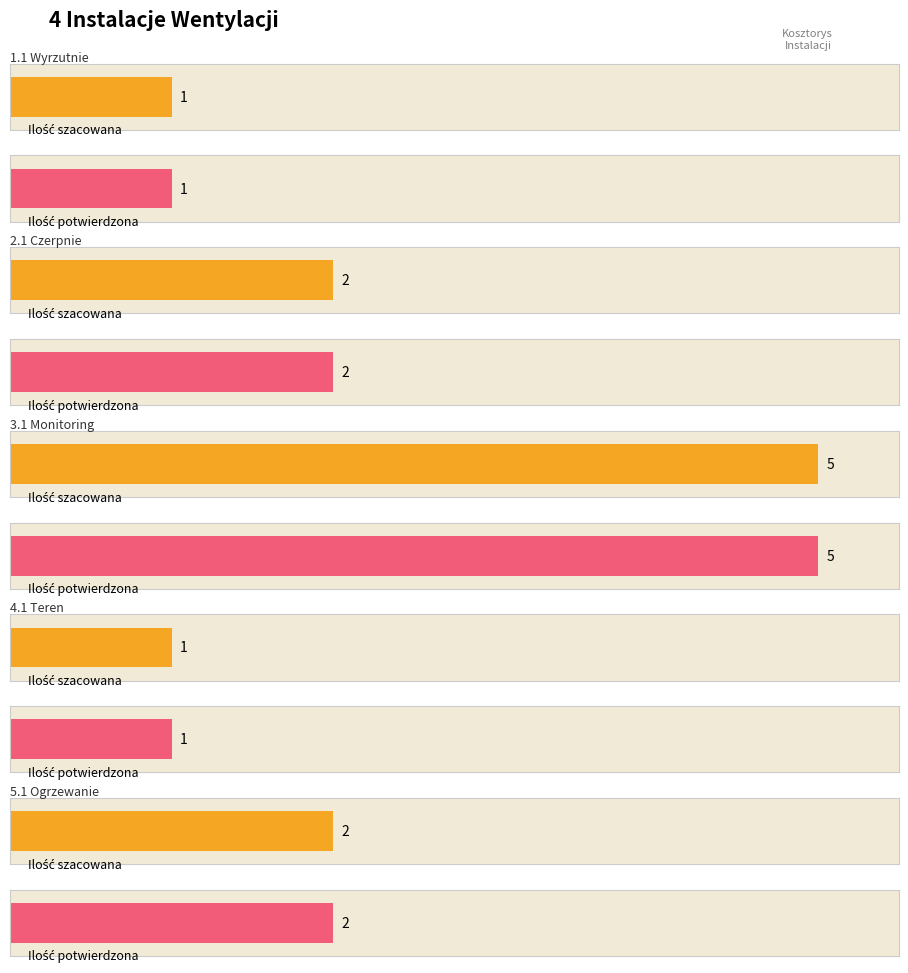

Which series has the largest total across all categories?

Ilość potwierdzona przez Oferenta